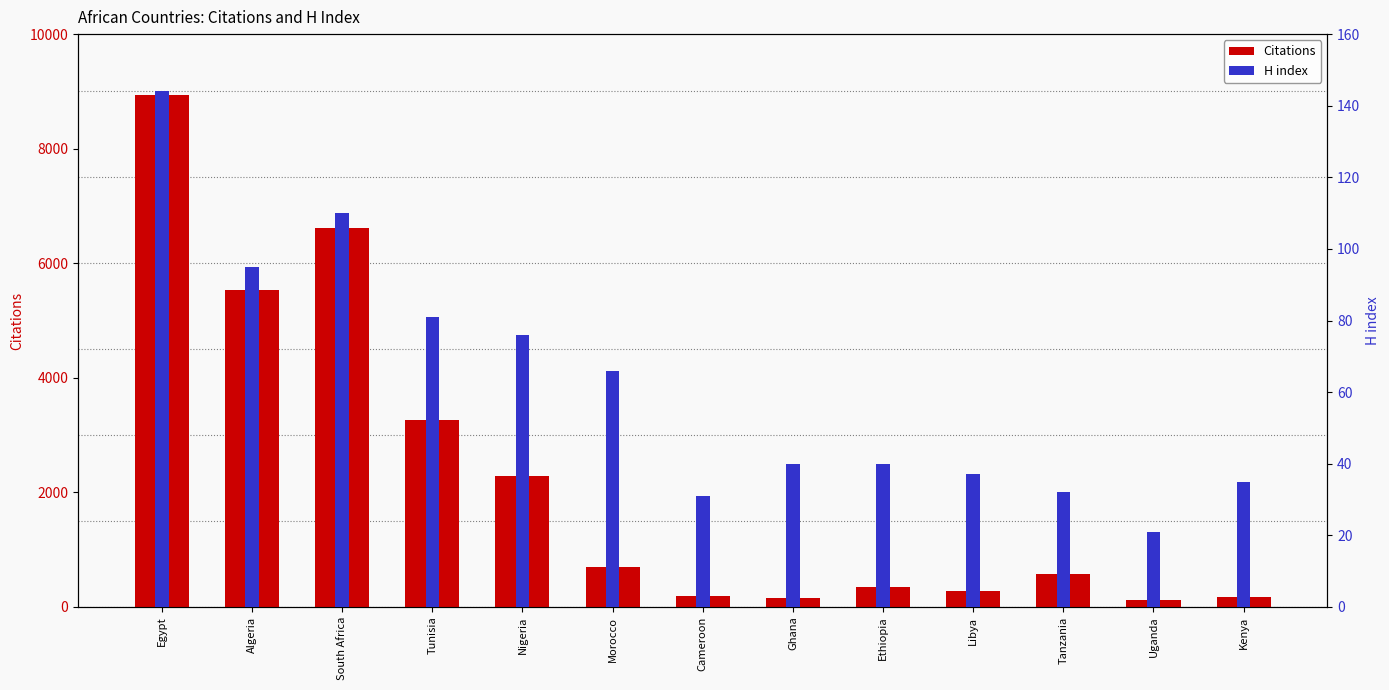

Is the value of Citations at Tunisia greater than the value of H index at Libya?

Yes